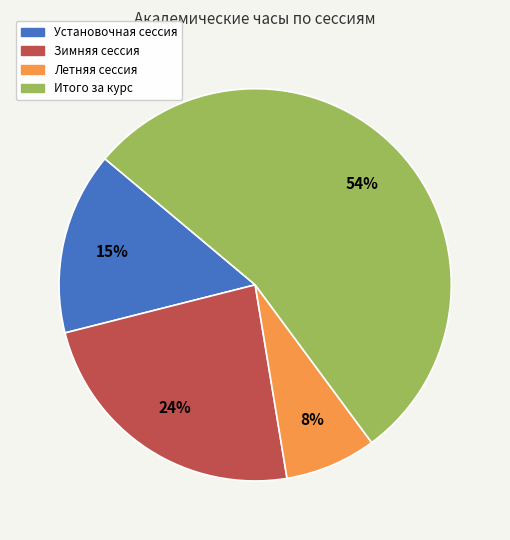

To the nearest percent, what is the average slice percentage?

25%